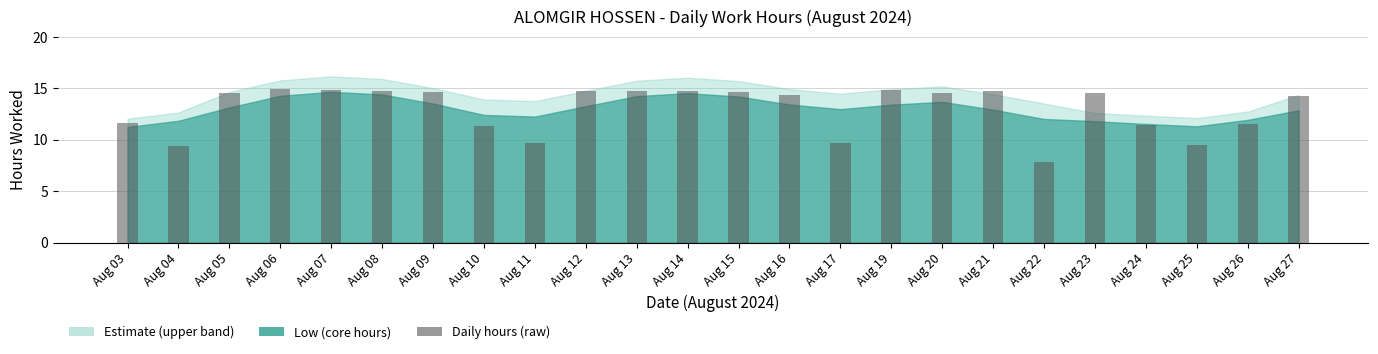

What is the change in value from Aug 06 to Aug 27?

-0.7